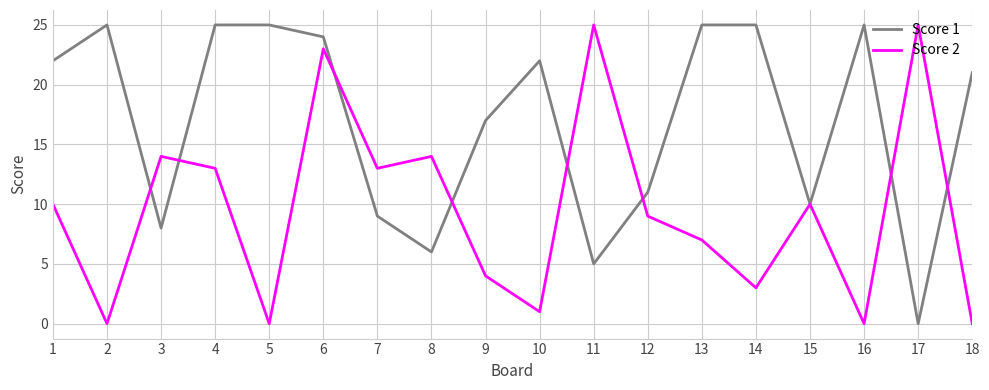

What is the difference between the maximum and minimum values in the Score 1 series?

25